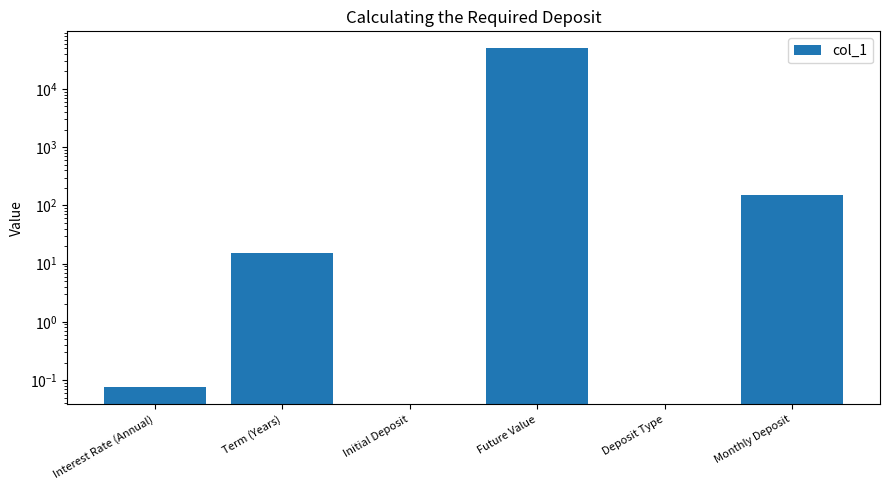

What is the greatest value displayed?

50000.0